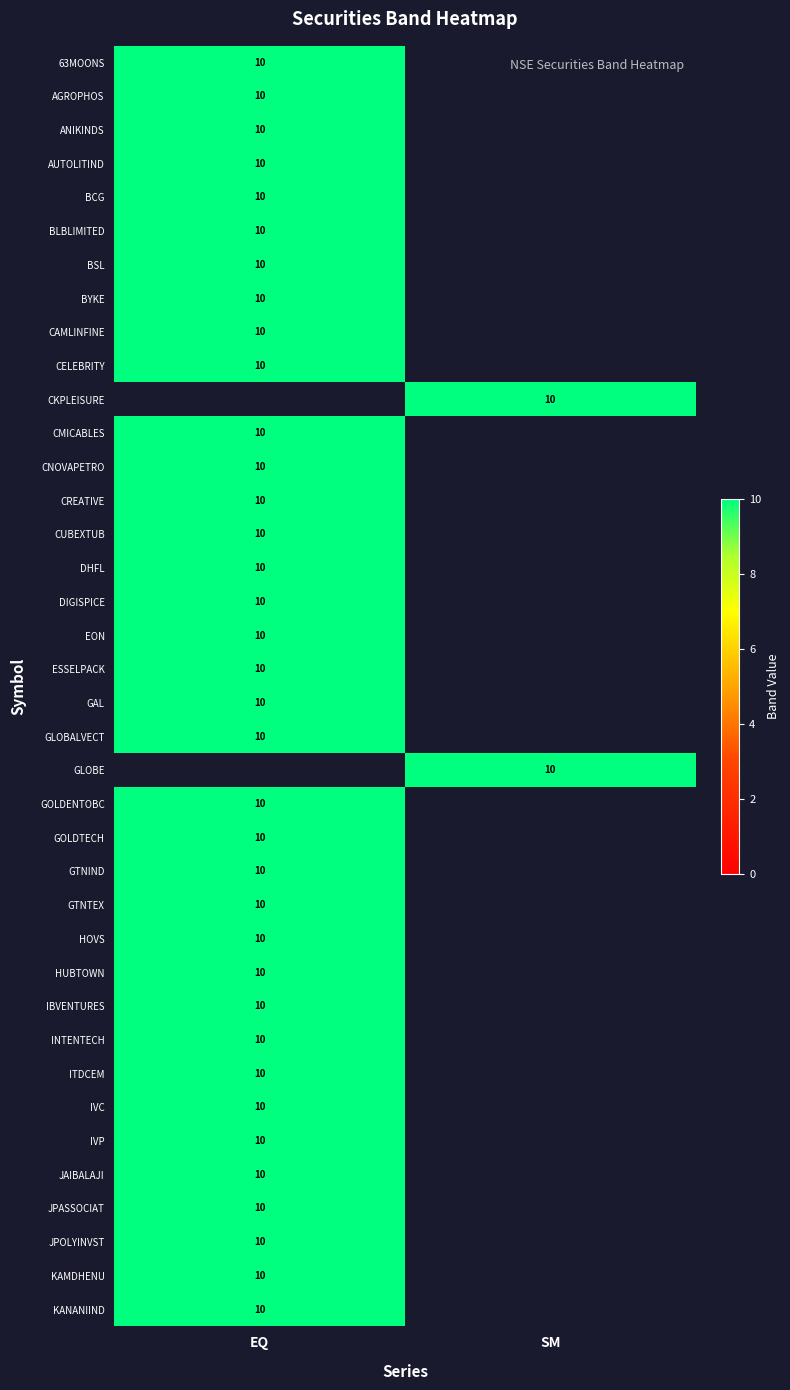

The value of IVP at EQ is 10. True or false?

True